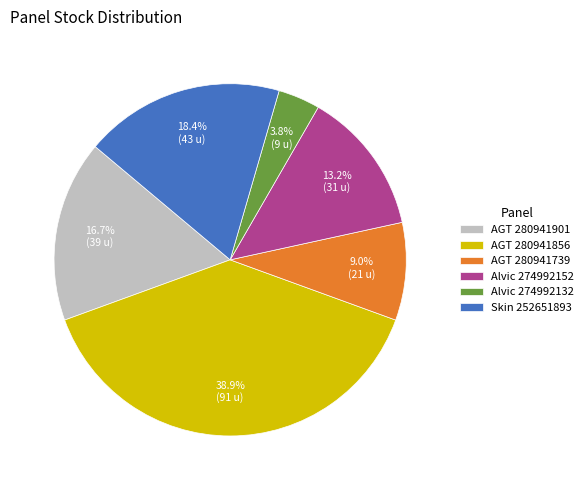

Rank the categories by value from lowest to highest.

Alvic 274992132, AGT 280941739, Alvic 274992152, AGT 280941901, Skin 252651893, AGT 280941856